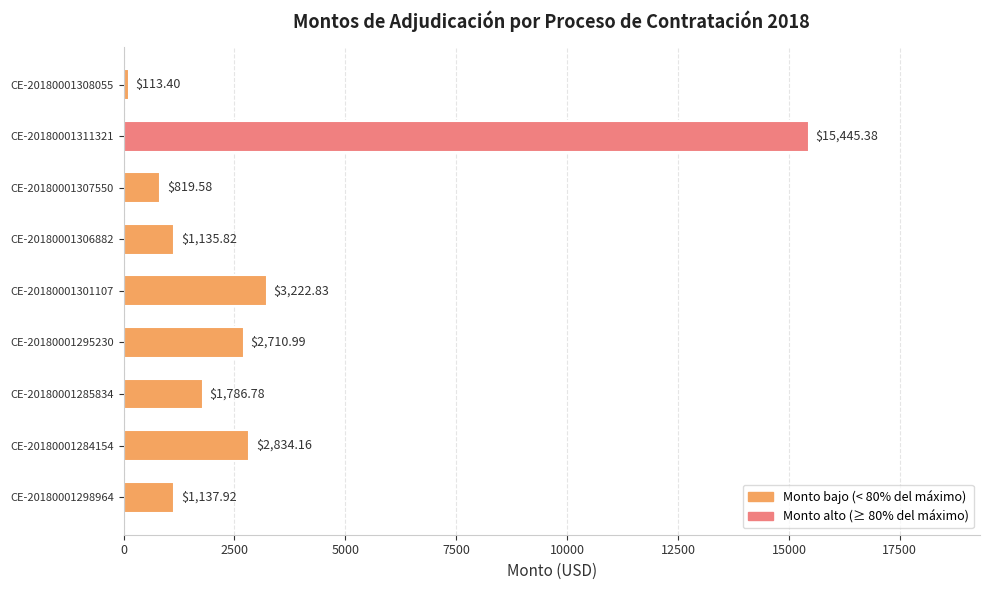

What is the ratio of the value at CE-20180001306882 to the value at CE-20180001301107?

0.4